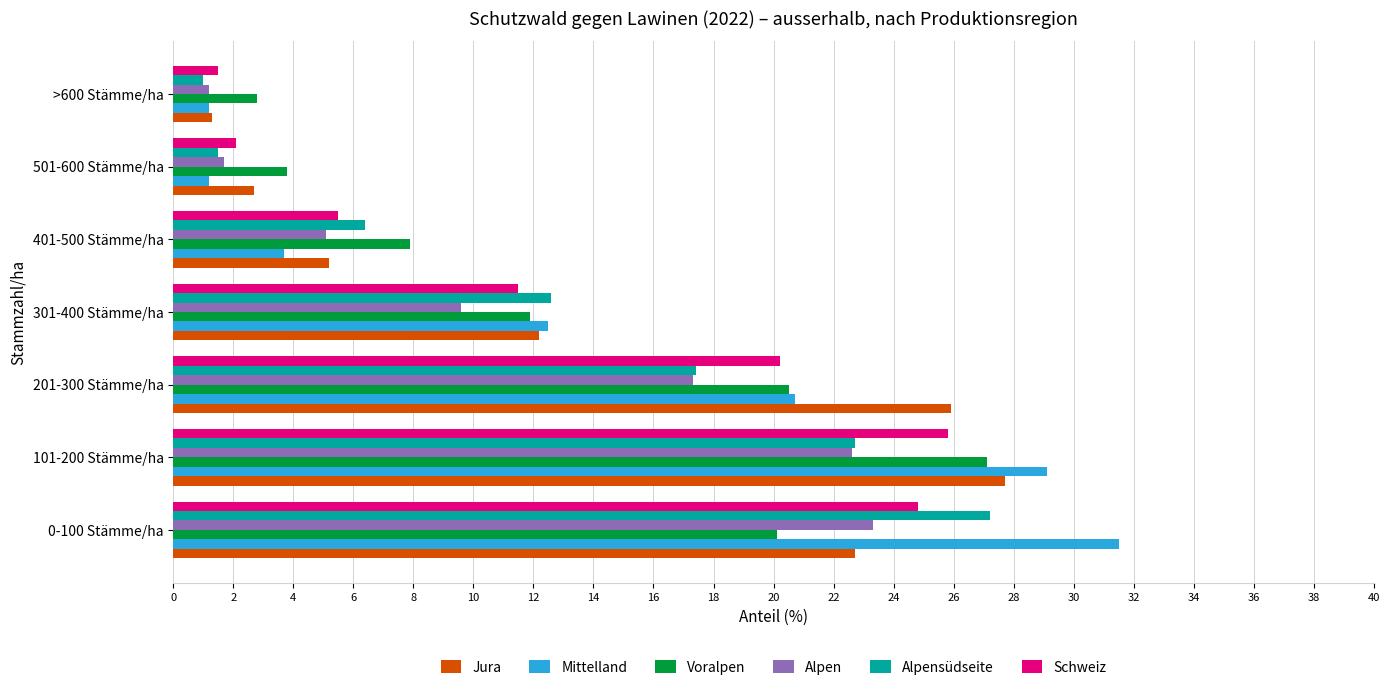

What is the maximum value for Alpensüdseite?

27.2